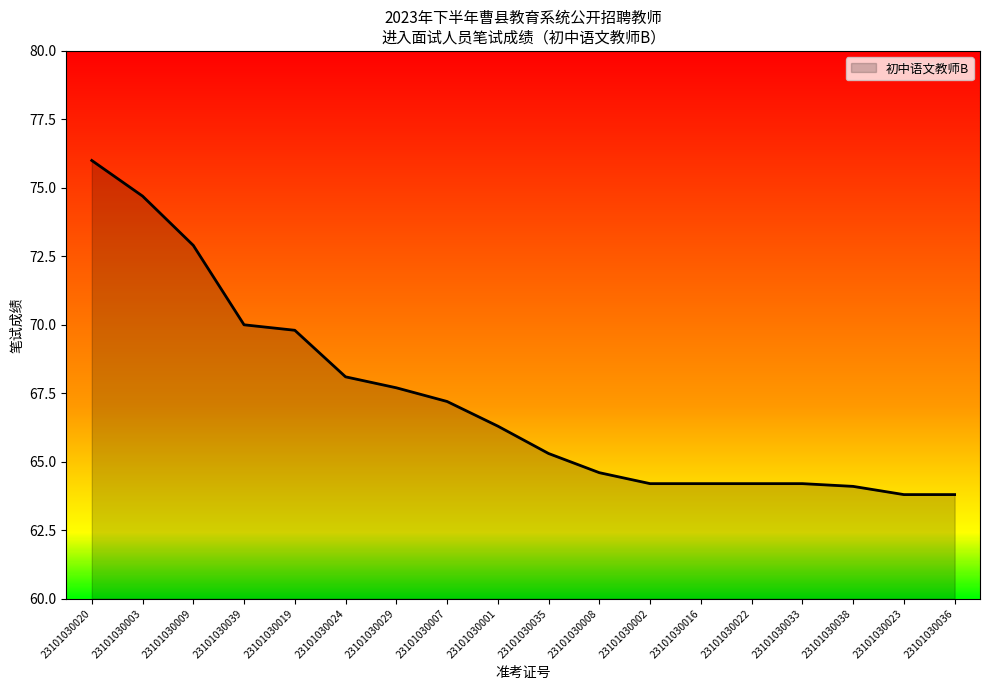

Which label corresponds to the largest value in the chart?

23101030020